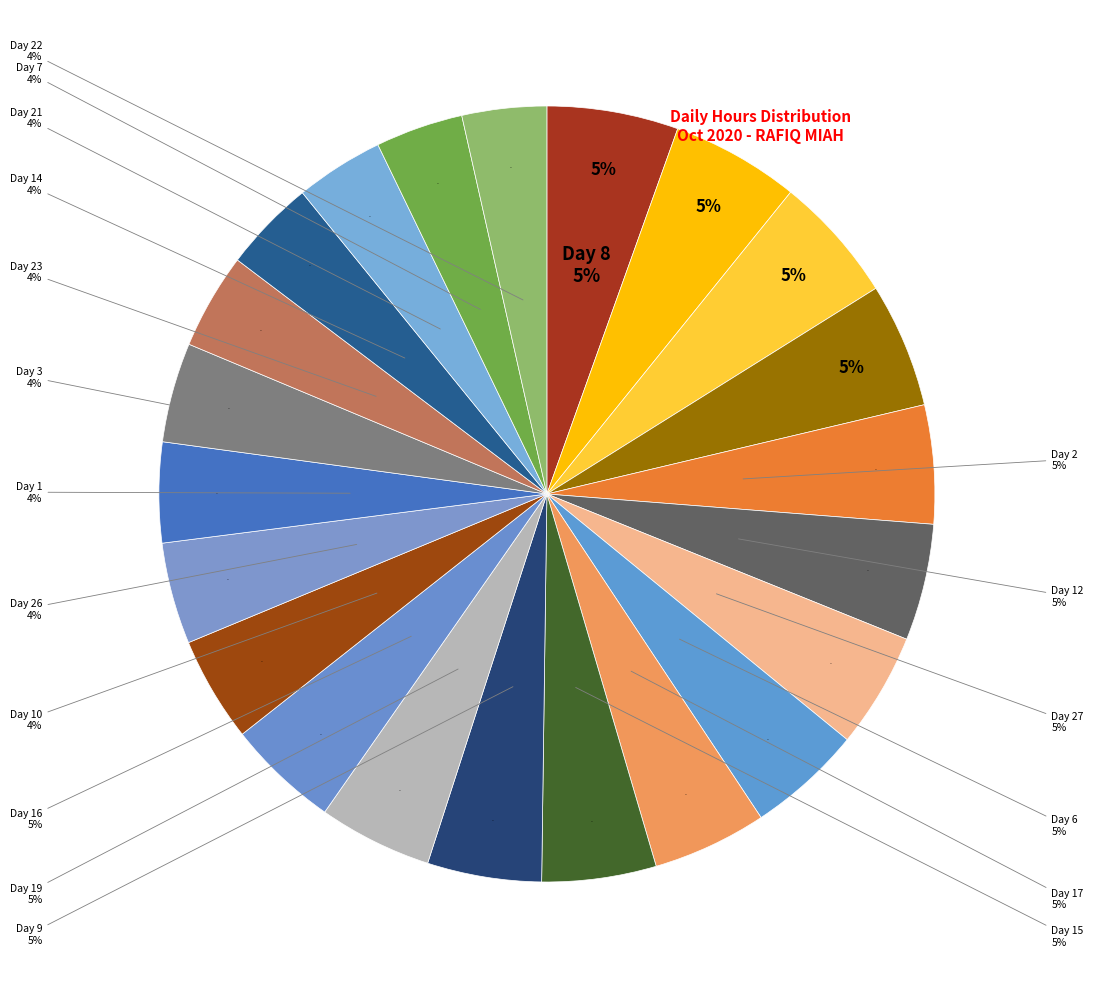

To the nearest percent, what portion does Day 7 represent?

4%